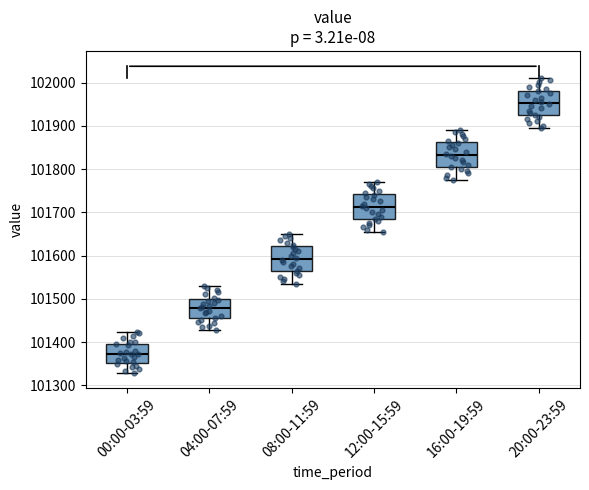

Reading left to right, read every box against the y-axis: the position of its median line, the range the box covers, and the ends of its whiskers. The values are not printed on the chart, so give them approximately, as read against the axis.

00:00-03:59: median 101370, box 101350 to 101400, whiskers 101330 to 101420
04:00-07:59: median 101480, box 101460 to 101500, whiskers 101430 to 101530
08:00-11:59: median 101590, box 101560 to 101620, whiskers 101540 to 101650
12:00-15:59: median 101710, box 101680 to 101740, whiskers 101660 to 101770
16:00-19:59: median 101830, box 101800 to 101860, whiskers 101780 to 101890
20:00-23:59: median 101950, box 101920 to 101980, whiskers 101900 to 102010